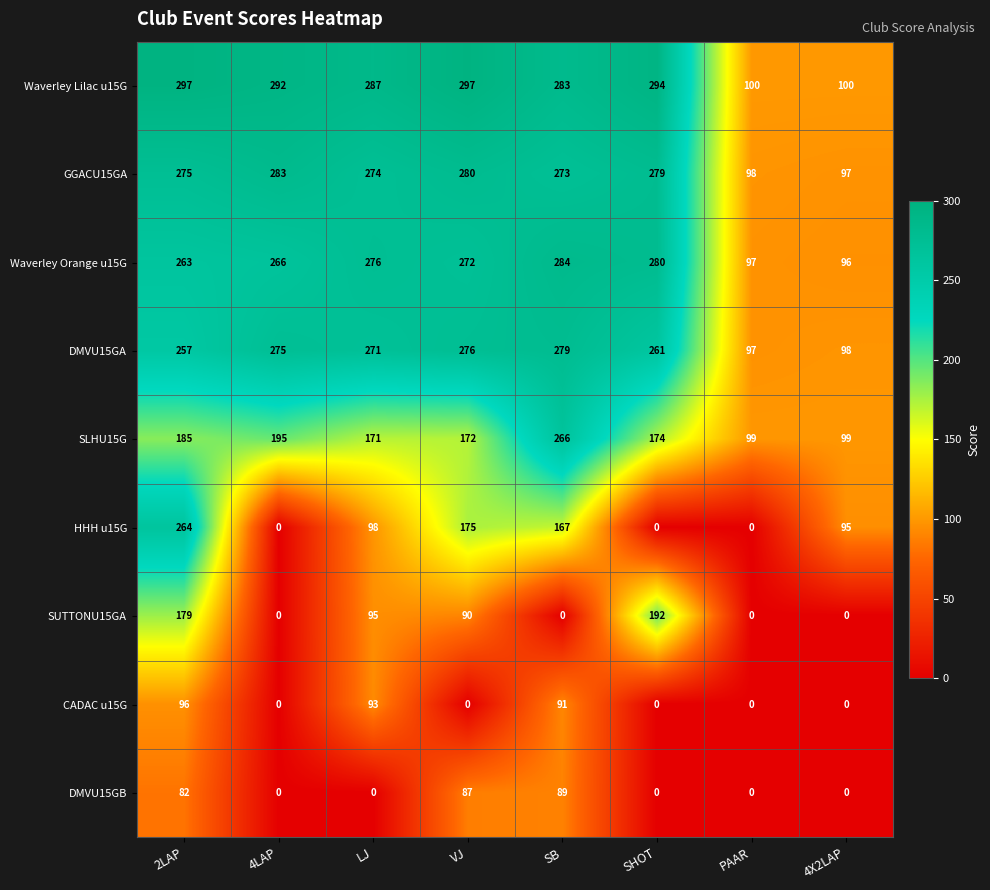

The Waverley Orange u15G series shows 143 at SB. True or false?

False